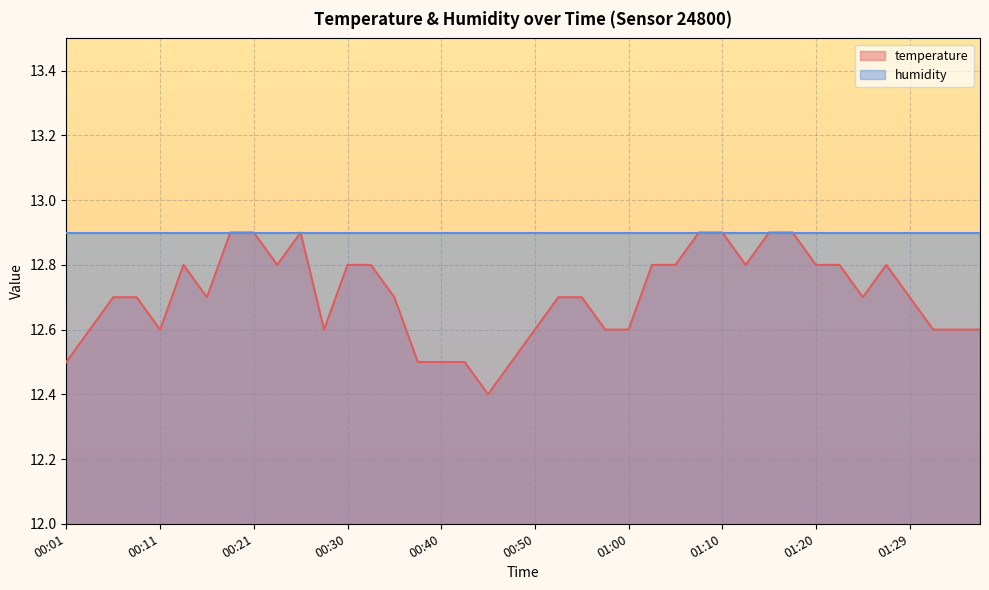

True or false: the data has more than 2 interior local peaks.

True